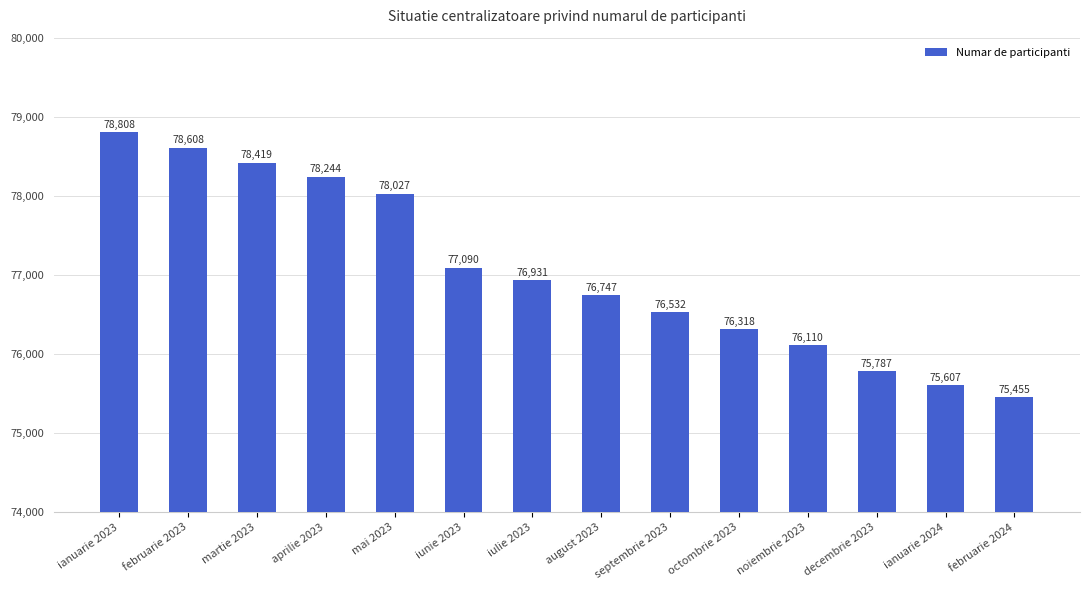

What is the change in value from decembrie 2023 to februarie 2024?

-332